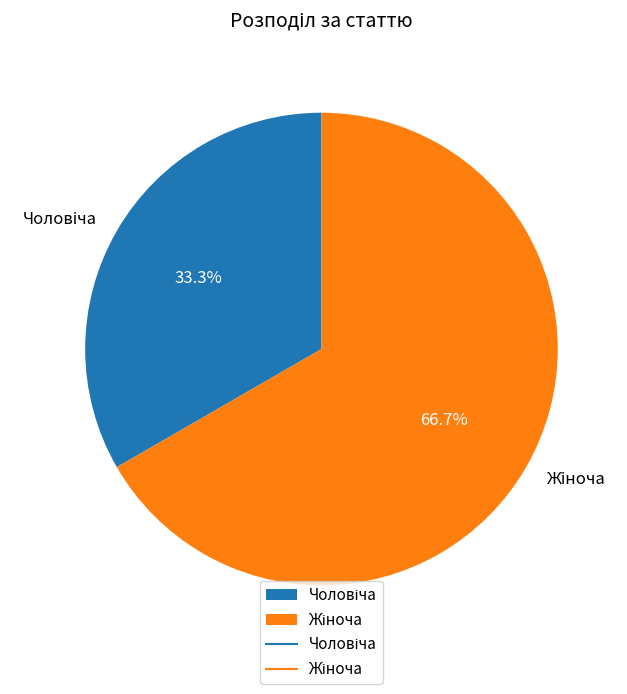

Does any single category account for the majority?

Yes